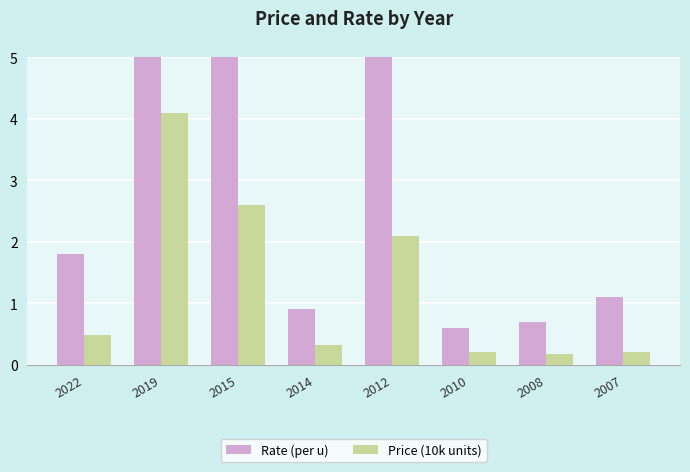

Which category has the lowest value in the Rate (per u) series?

2010